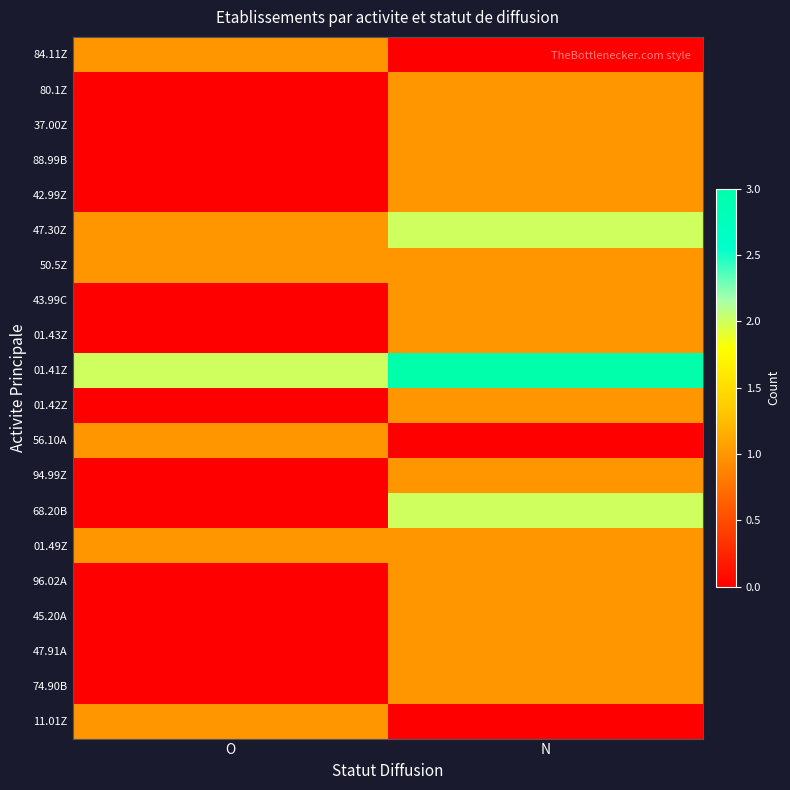

How many distinct data groups are displayed?

20